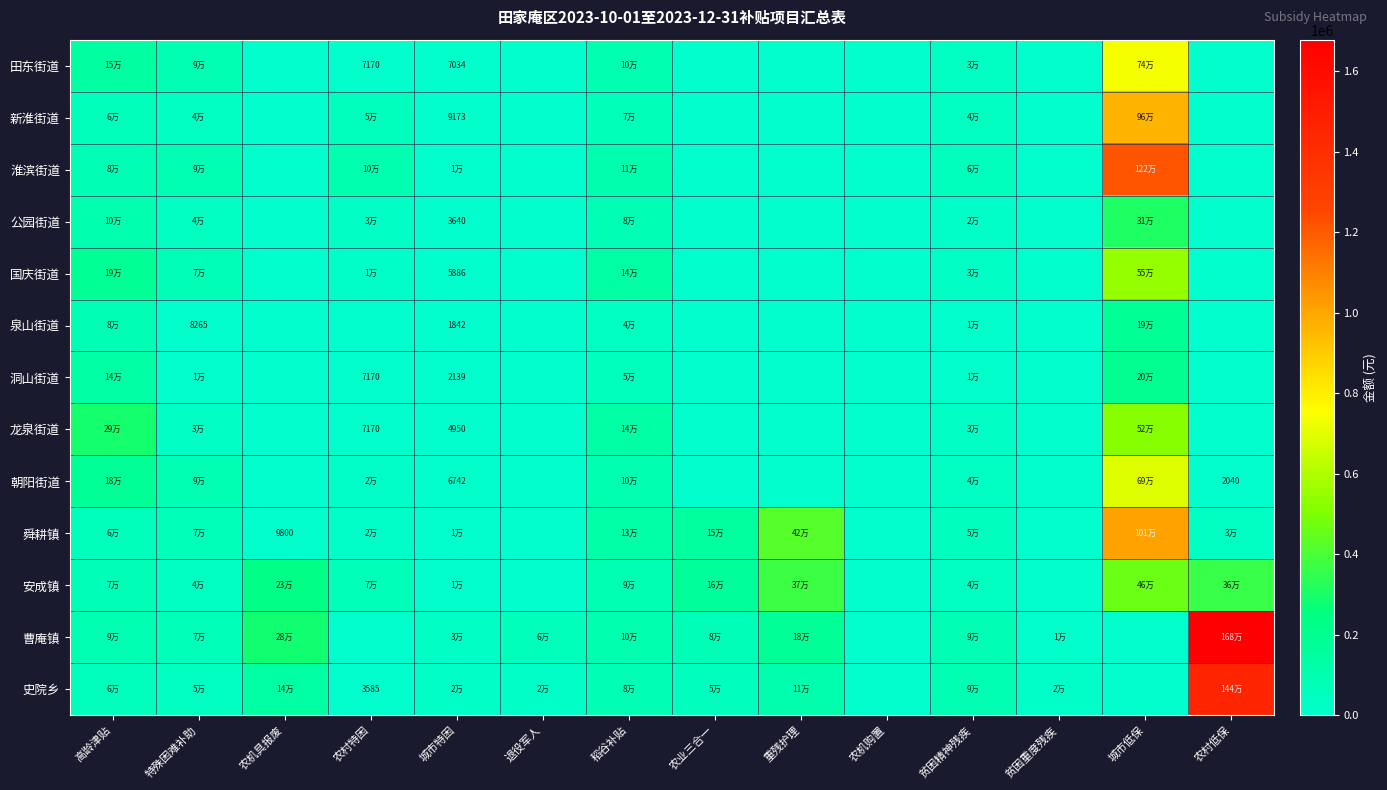

The value of 国庆街道 at 高龄津贴 is 264777.3. True or false?

False